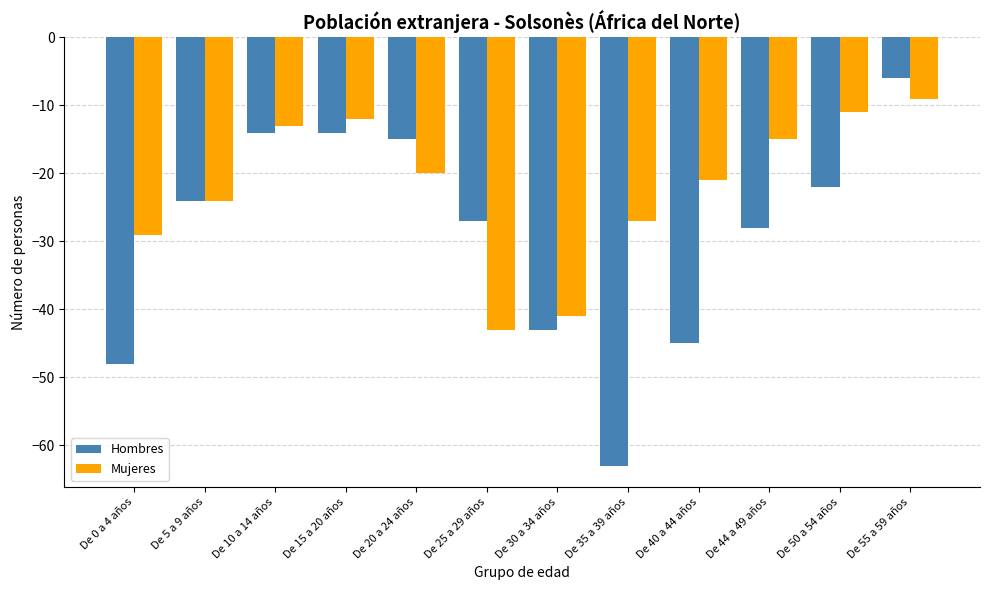

How many data points in Hombres are above -24?

5